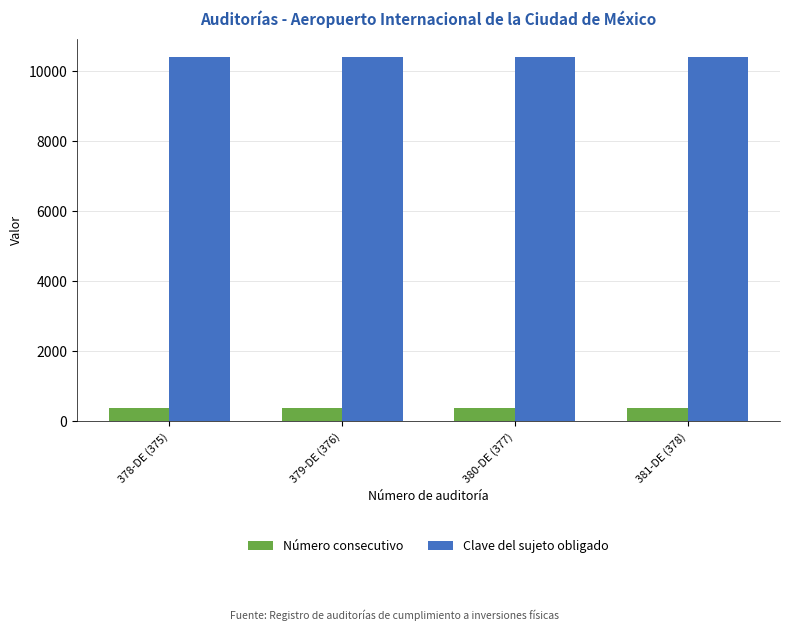

What is the greatest value displayed?

10417